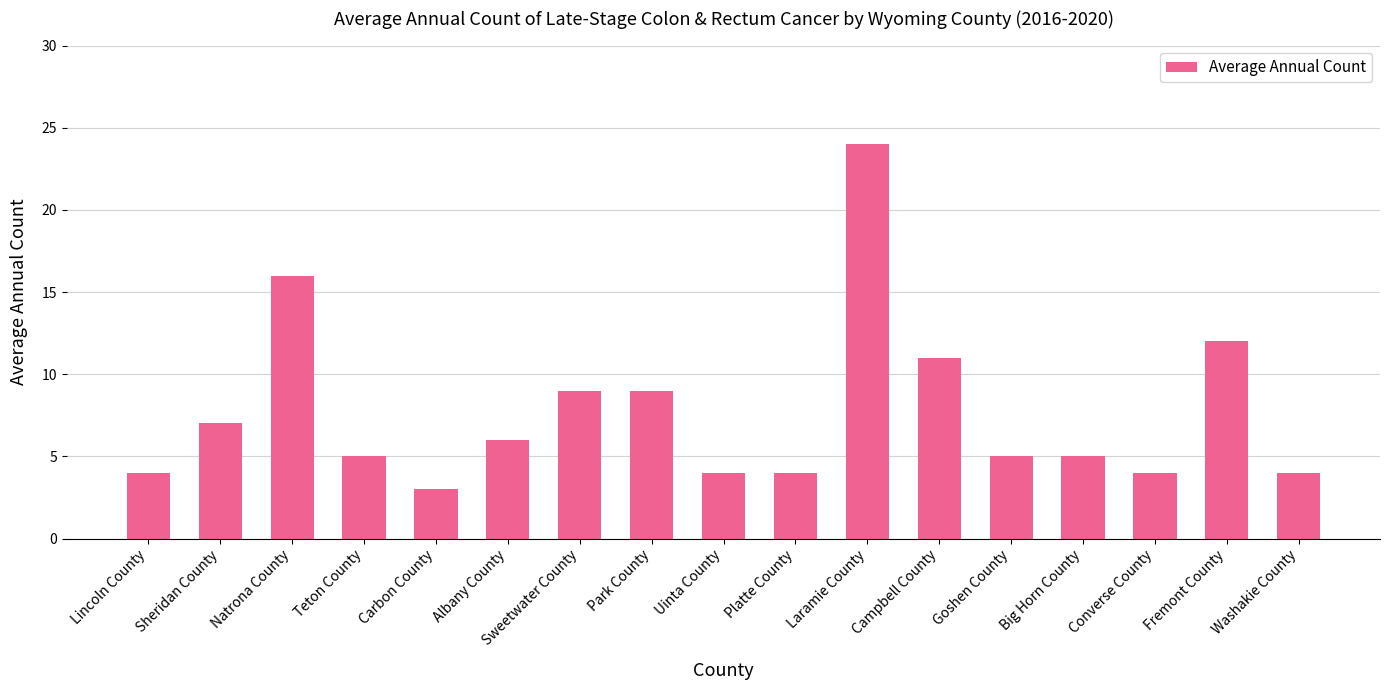

Which category has the highest value across all series?

Laramie County